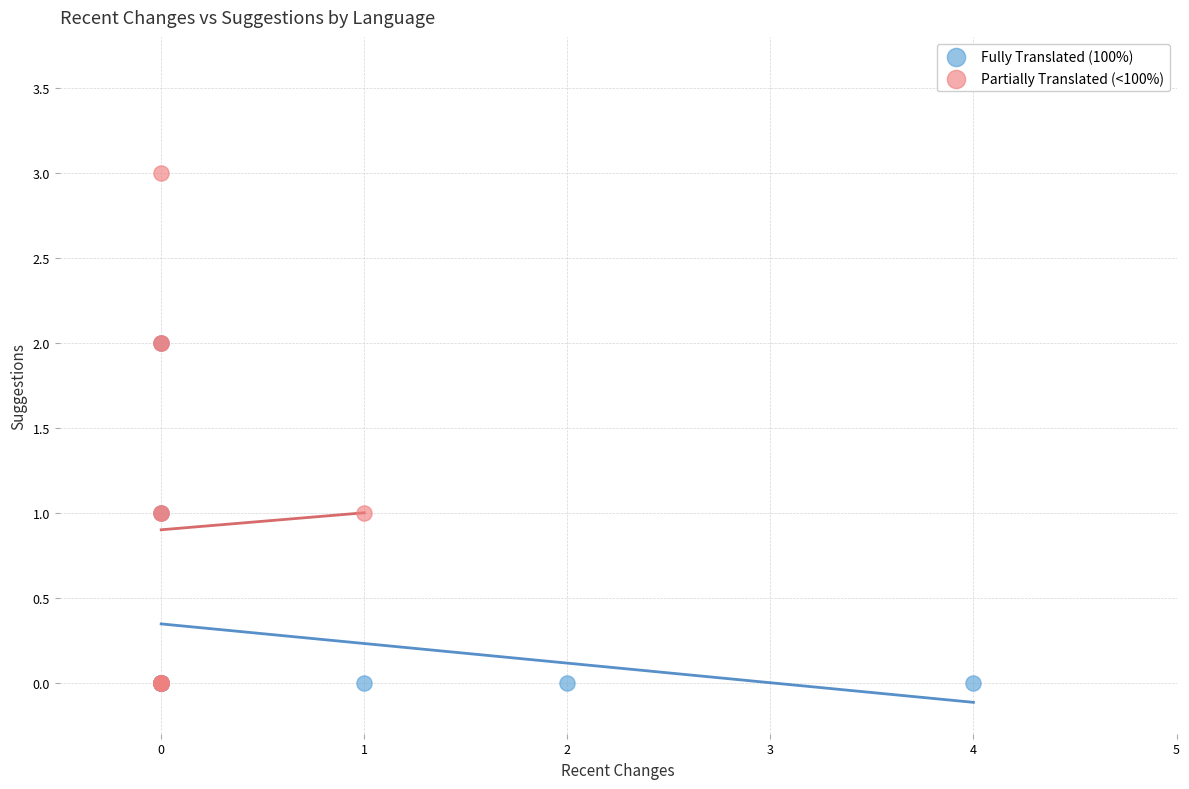

Which series has the largest Y range (max minus min)?

Partially Translated (<100%)